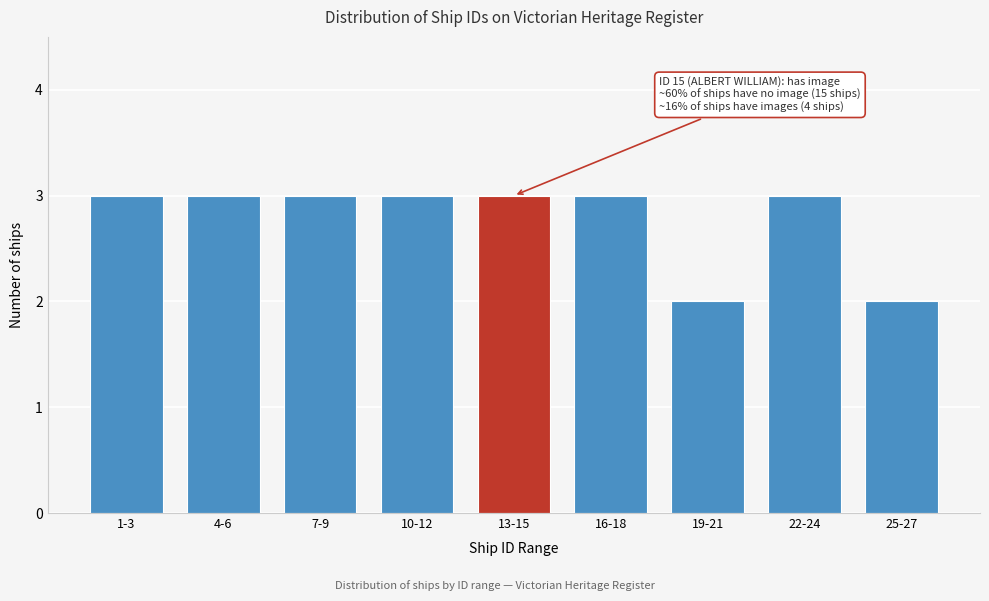

Reading left to right, extract all data points from this chart.

3	3	3	3	3	3	2	3	2